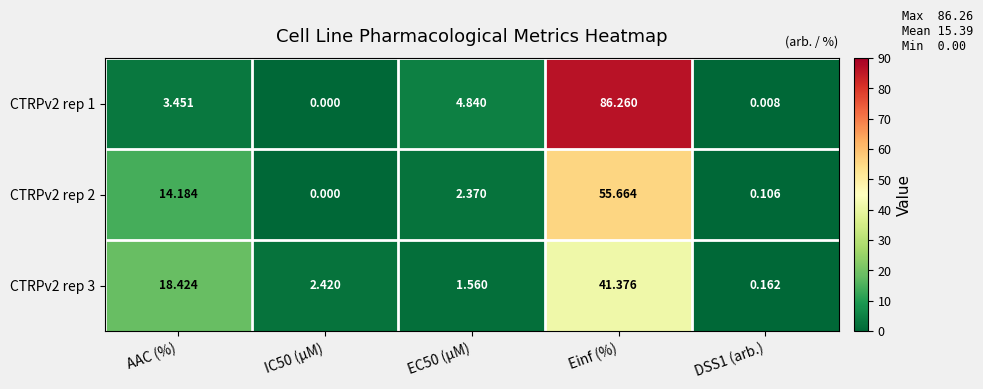

At which label does CTRPv2 rep 1 reach its peak?

Einf (%)